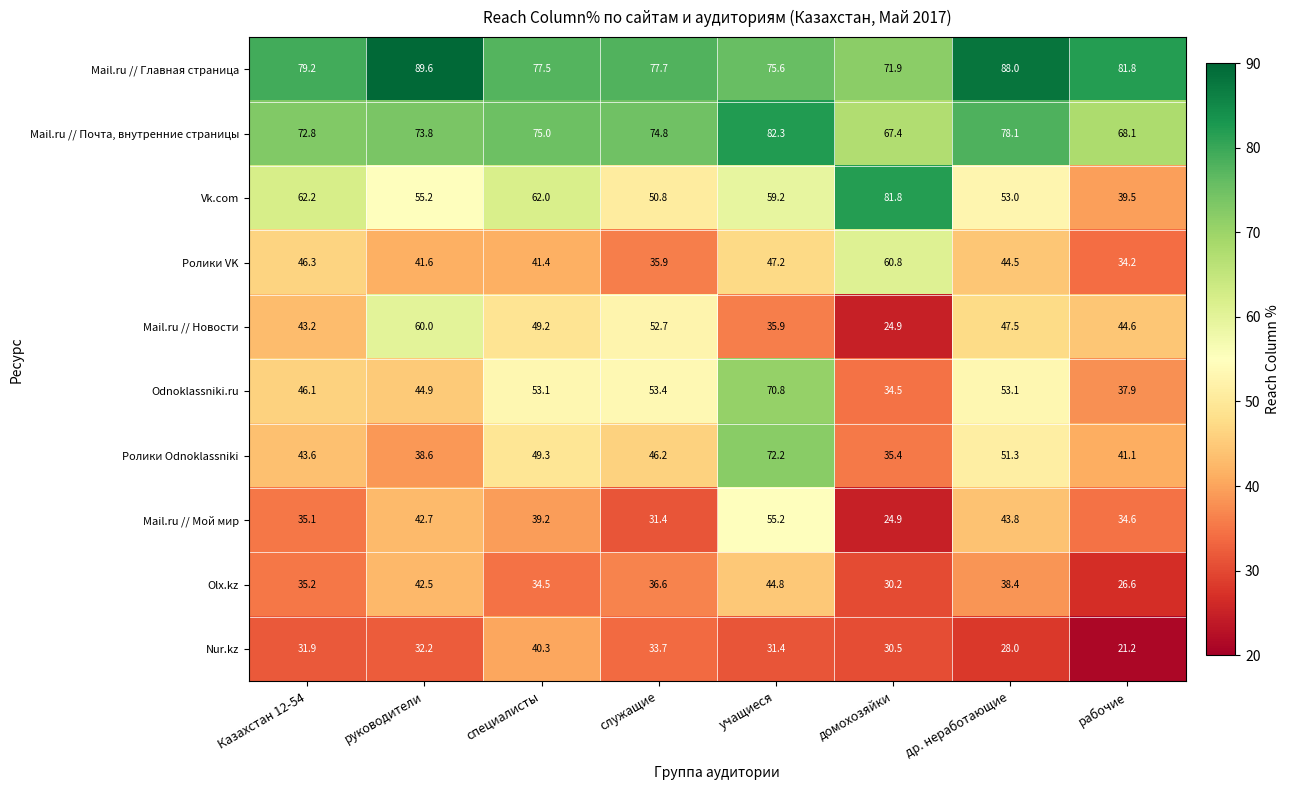

What value does the Mail.ru // Новости series have at служащие?

52.7